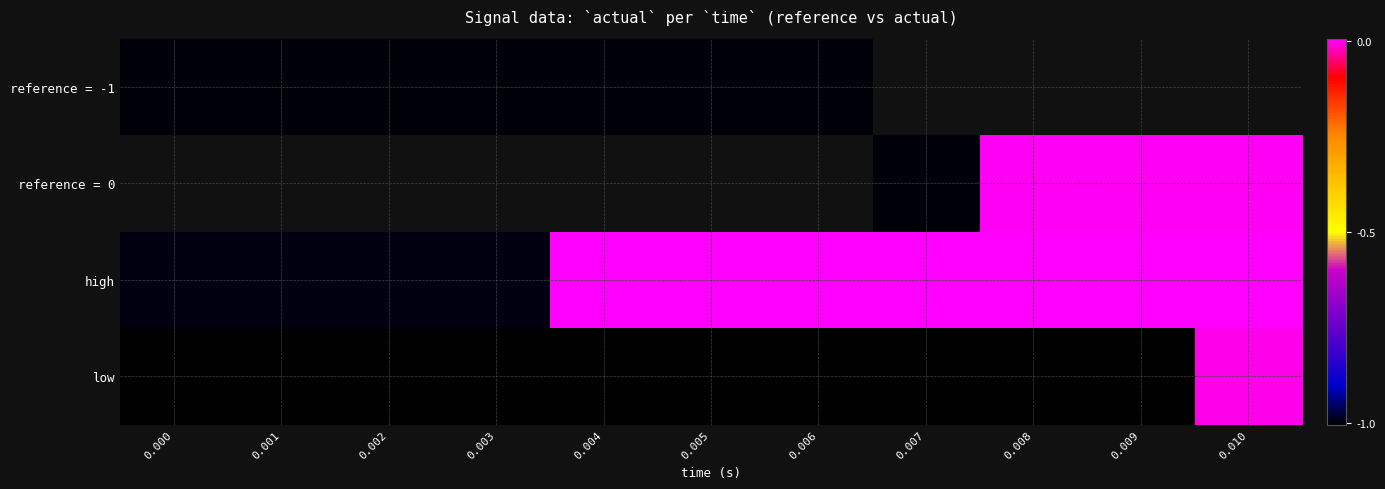

Rank the series by their maximum value, from lowest to highest.

reference = -1, reference = 0, low, high